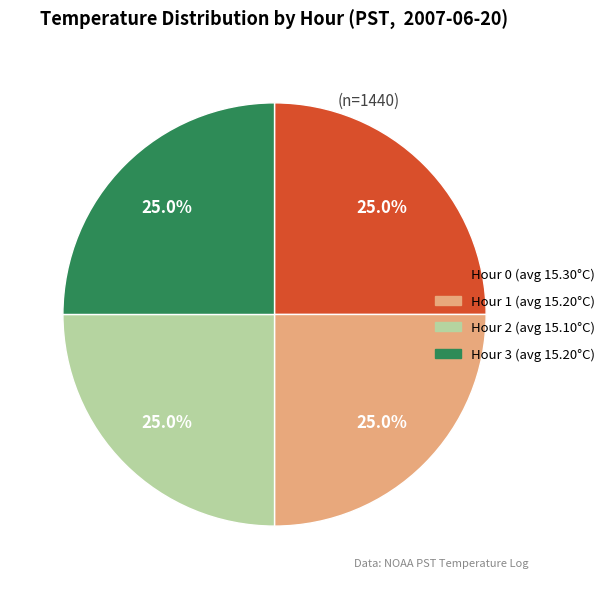

What is the ratio of the value at Hour 2 to the value at Hour 0?

1.0